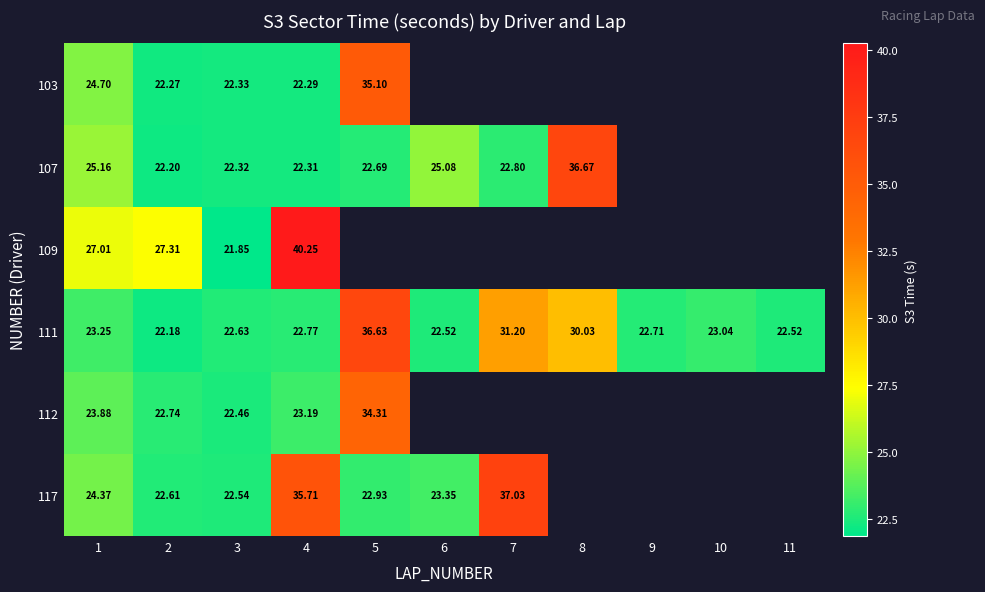

Is the value of 111 at 8 greater than the value of 117 at 5?

Yes